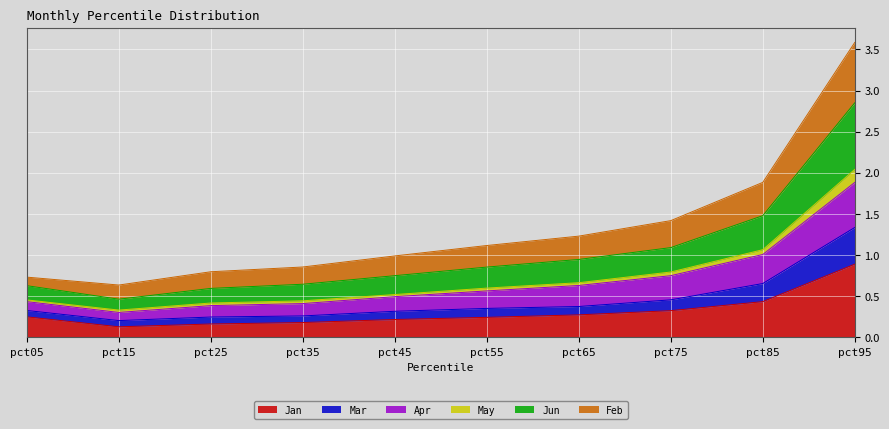

What is the maximum value for Jan?

0.9